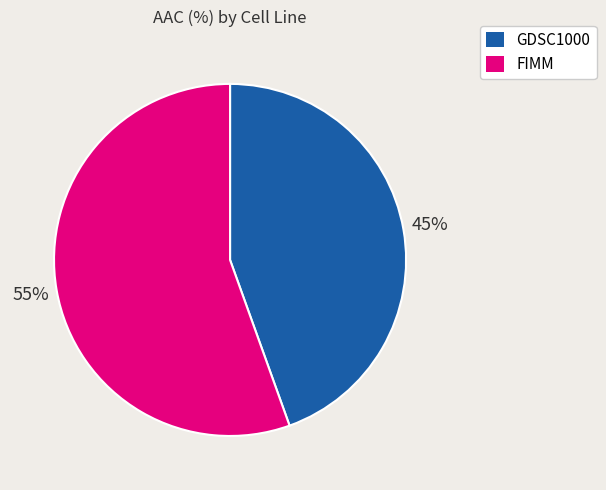

Which has a higher value, GDSC1000 or FIMM?

FIMM